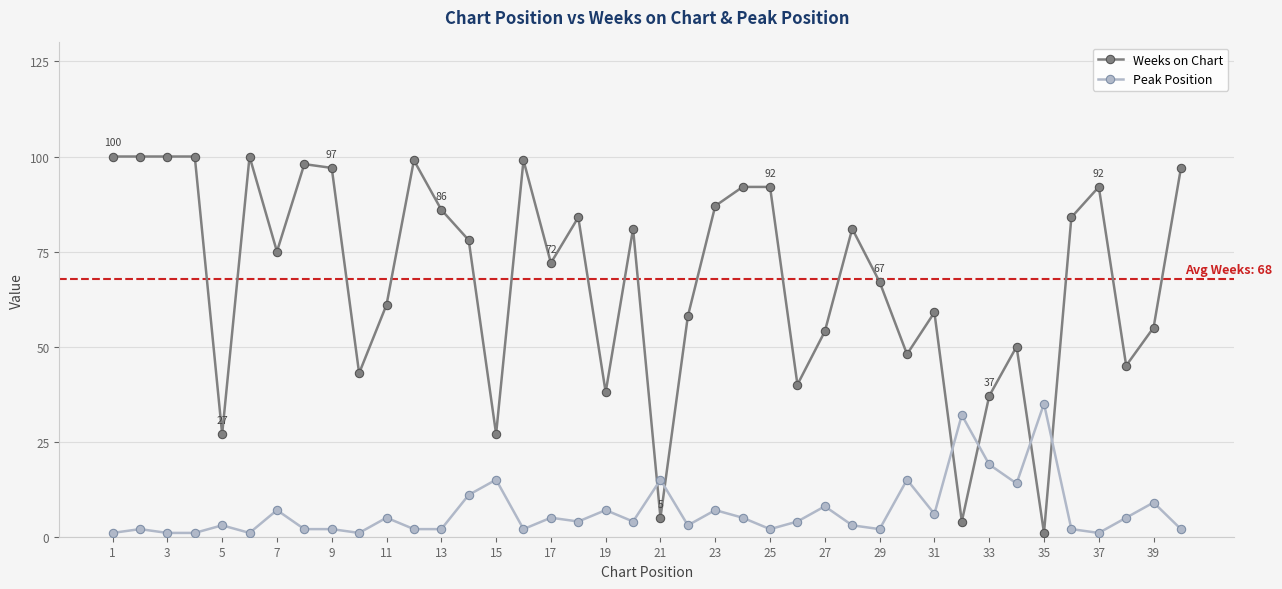

Reading left to right, transcribe all the data shown in this chart.

Weeks on Chart: 100	100	100	100	27	100	75	98	97	43	61	99	86	78	27	99	72	84	38	81	5	58	87	92	92	40	54	81	67	48	59	4	37	50	1	84	92	45	55	97
Peak Position: 1	2	1	1	3	1	7	2	2	1	5	2	2	11	15	2	5	4	7	4	15	3	7	5	2	4	8	3	2	15	6	32	19	14	35	2	1	5	9	2